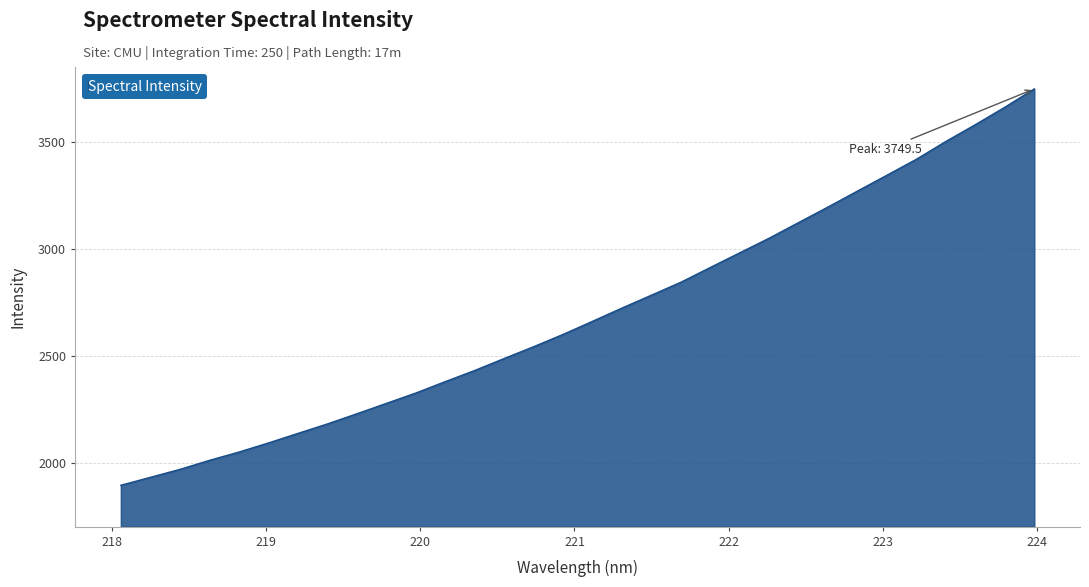

What is the difference between the maximum and minimum values?

1855.9